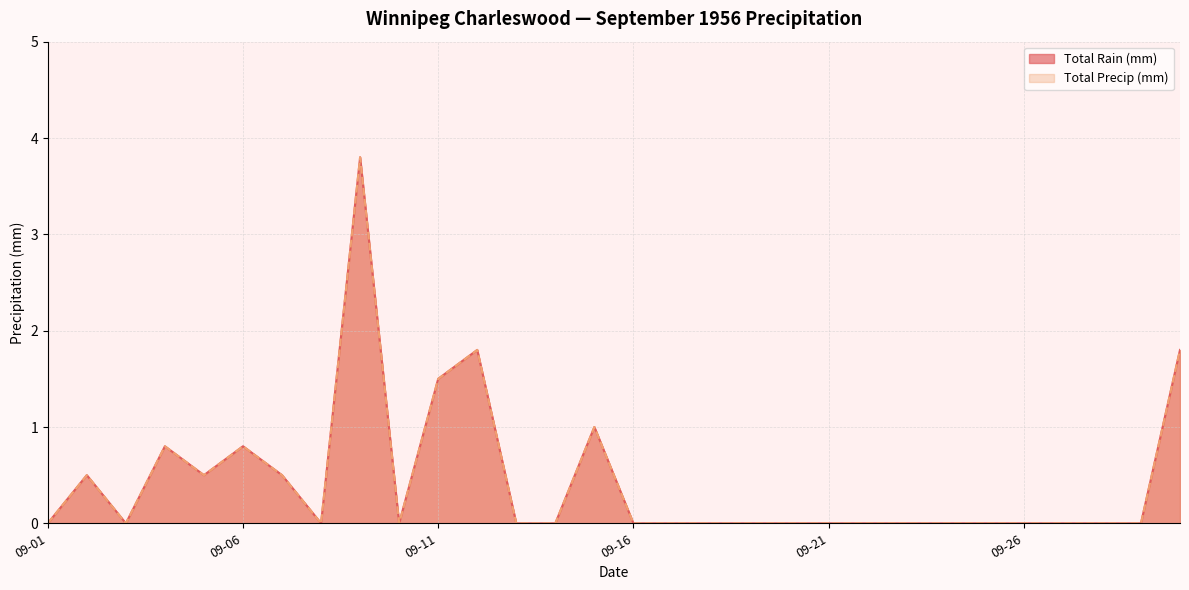

Reading left to right, list all the values displayed in this chart.

Total Rain (mm): 0.0	0.5	0.0	0.8	0.5	0.8	0.5	0.0	3.8	0.0	1.5	1.8	0.0	0.0	1.0	0.0	0.0	0.0	0.0	0.0	0.0	0.0	0.0	0.0	0.0	0.0	0.0	0.0	0.0	1.8
Total Precip (mm): 0.0	0.5	0.0	0.8	0.5	0.8	0.5	0.0	3.8	0.0	1.5	1.8	0.0	0.0	1.0	0.0	0.0	0.0	0.0	0.0	0.0	0.0	0.0	0.0	0.0	0.0	0.0	0.0	0.0	1.8